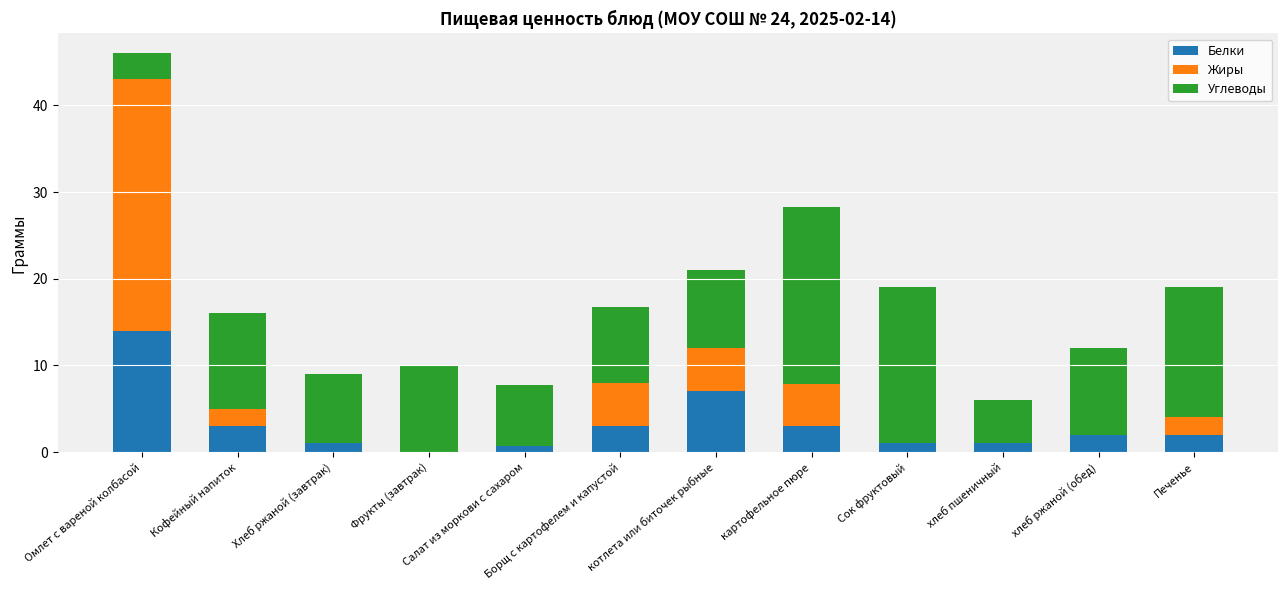

At which label does Белки reach its peak?

Омлет с вареной колбасой